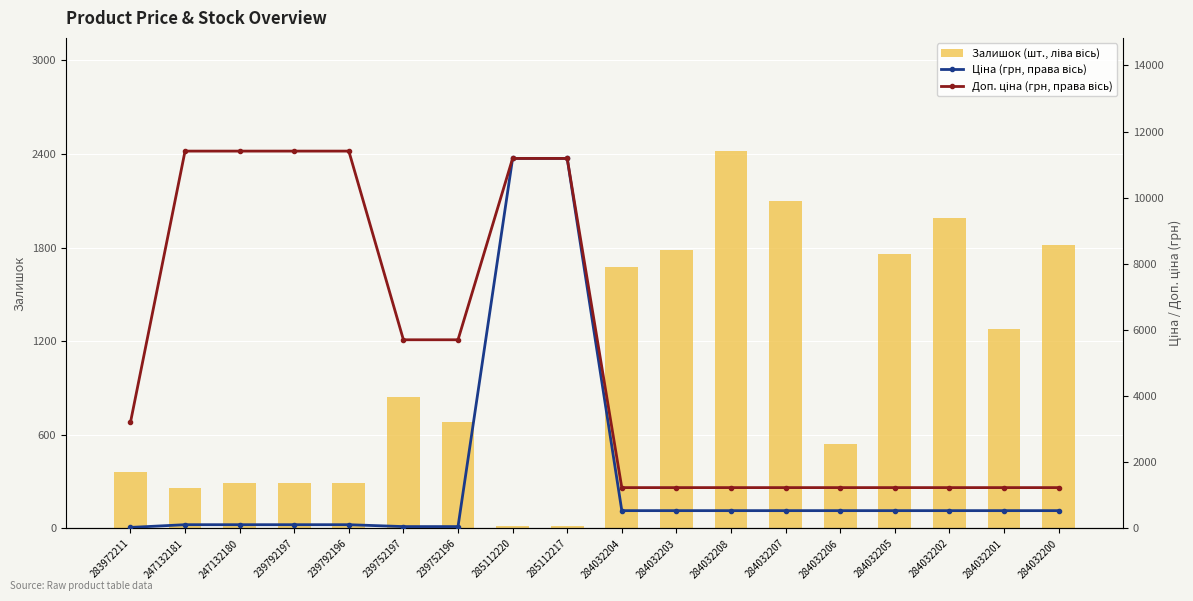

Which series has the largest range (max minus min)?

Ціна